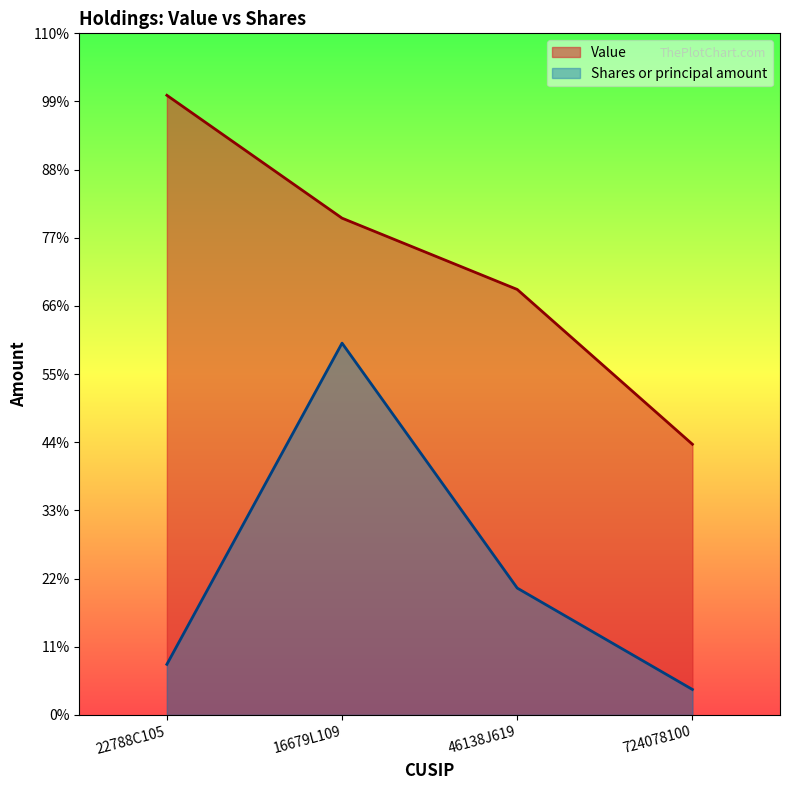

True or false: Shares or principal amount and Value cross at least once.

False